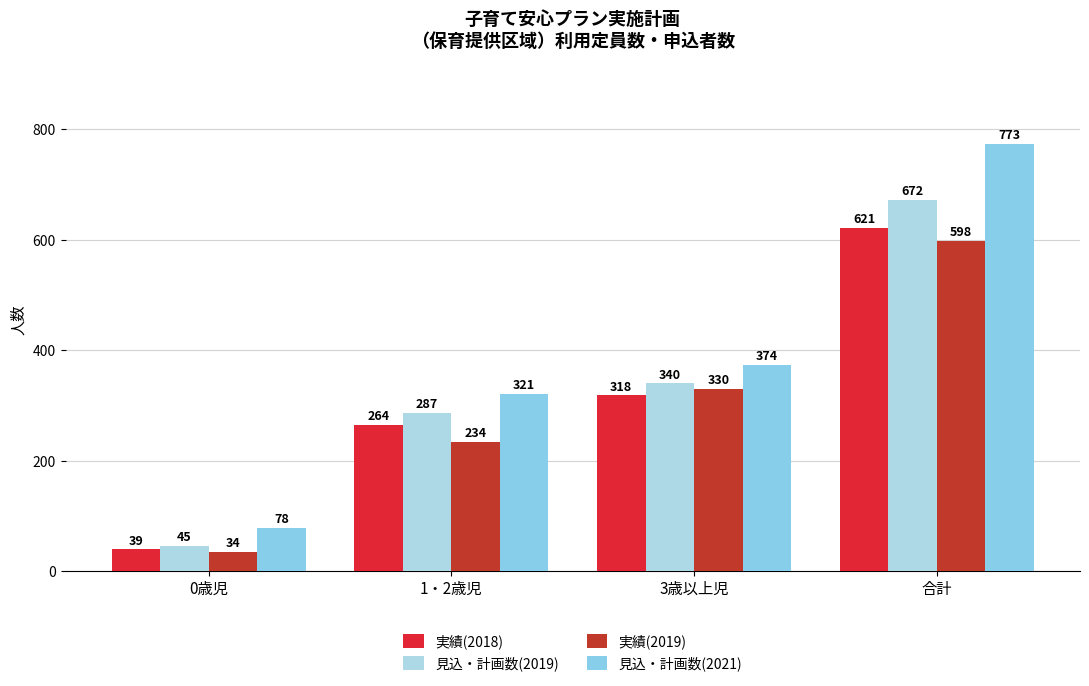

What is the approximate value of 見込・計画数(2021) at 1・2歳児, to the nearest 50?

300